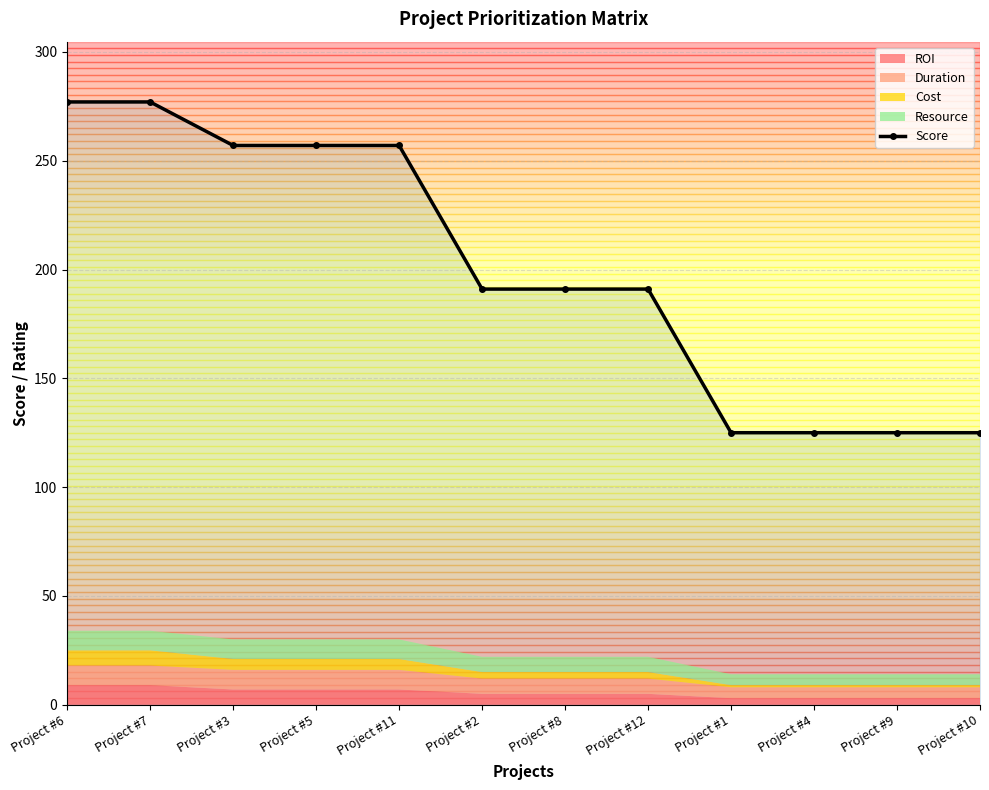

What is the change in value from Project #3 to Project #2?

-66